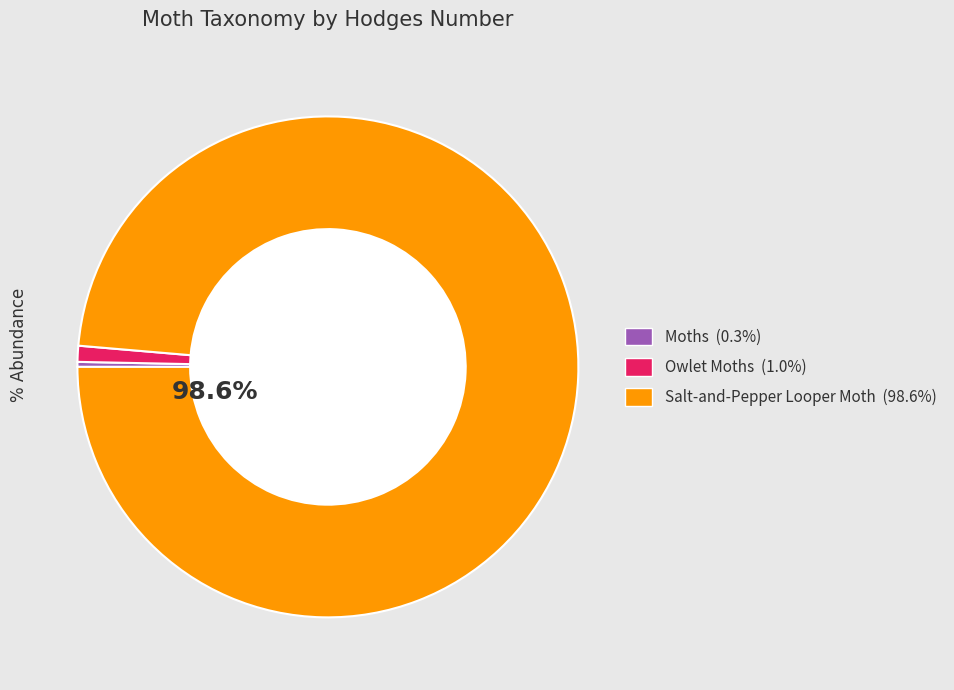

Count the number of slices in the pie.

3